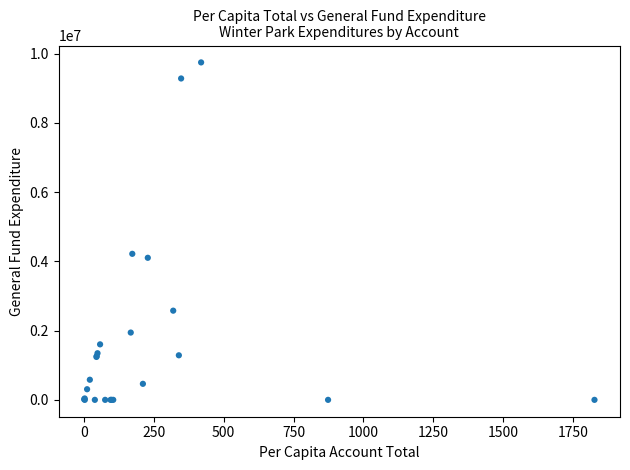

What Y value in the scatter plot is closest to 4872002?

4216708